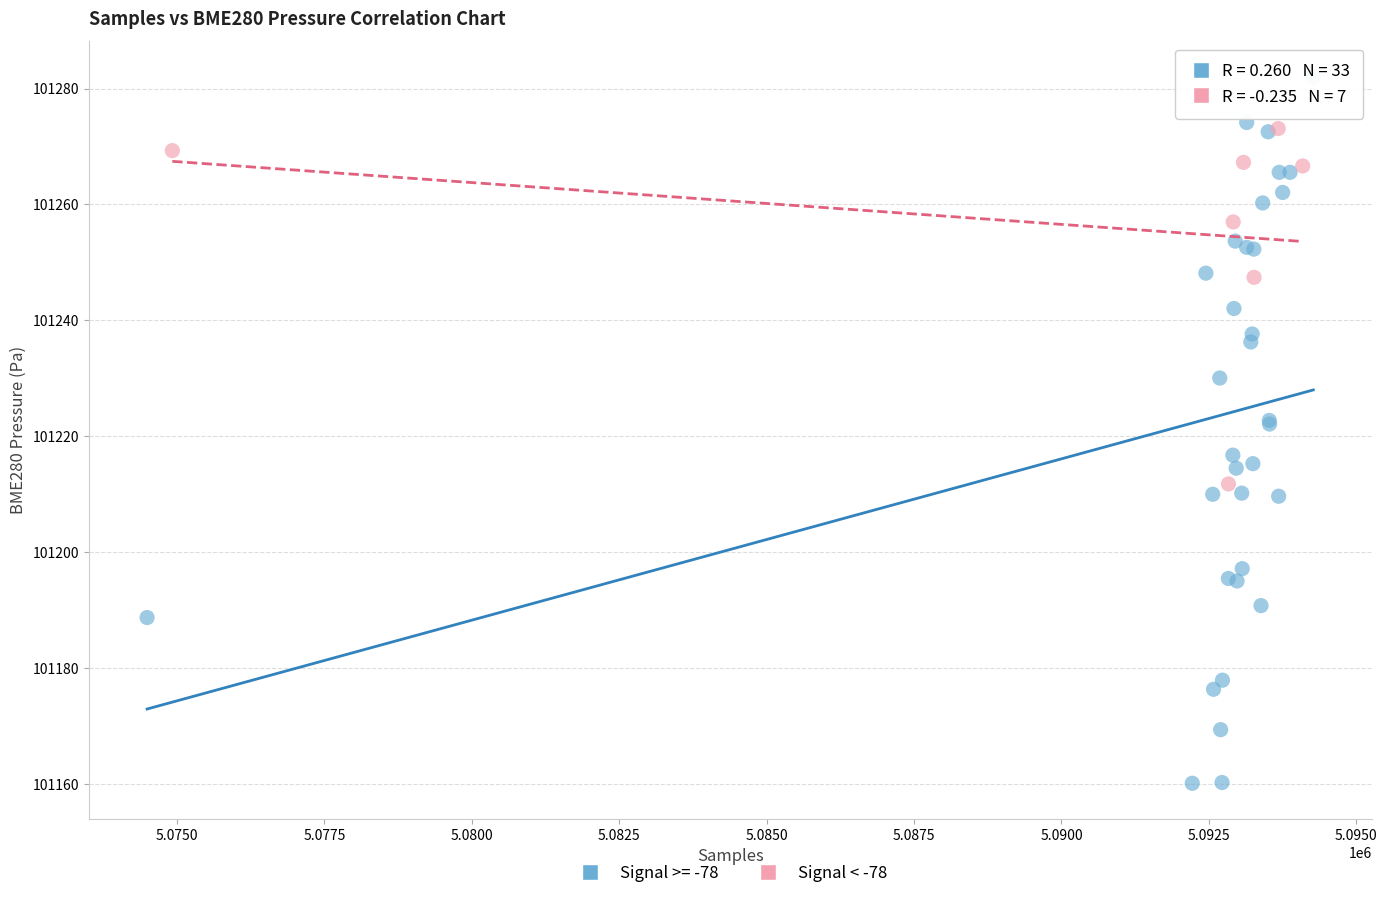

Which series contains the highest Y value?

Signal >= -78